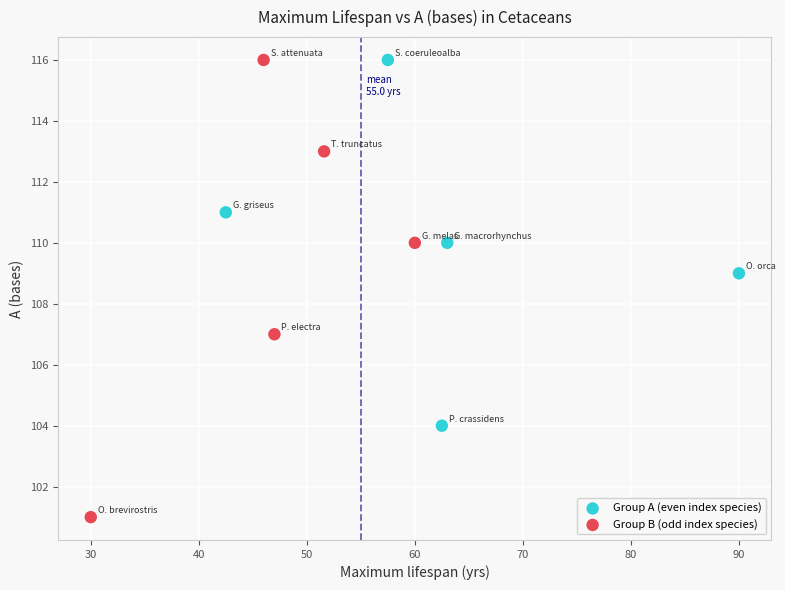

Which series has the widest spread of Y values?

Group B (odd index species)